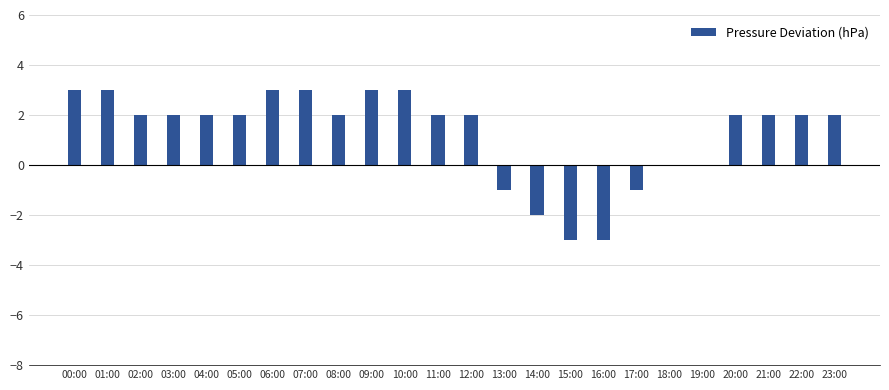

Between 19:00 and 22:00, which is larger?

22:00